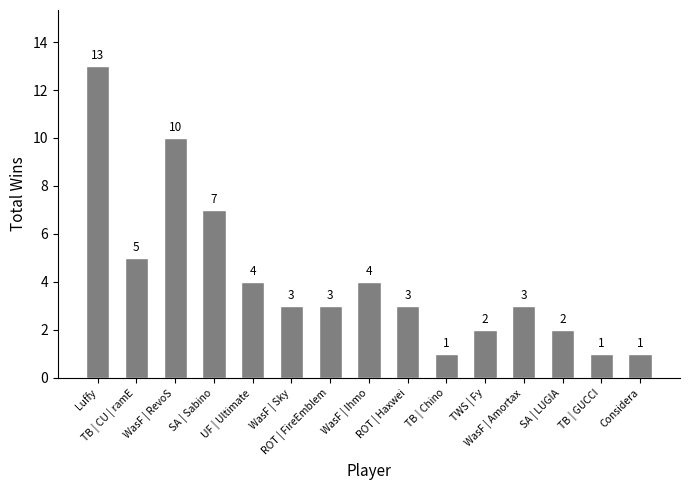

Which category has the highest value across all series?

Luffy